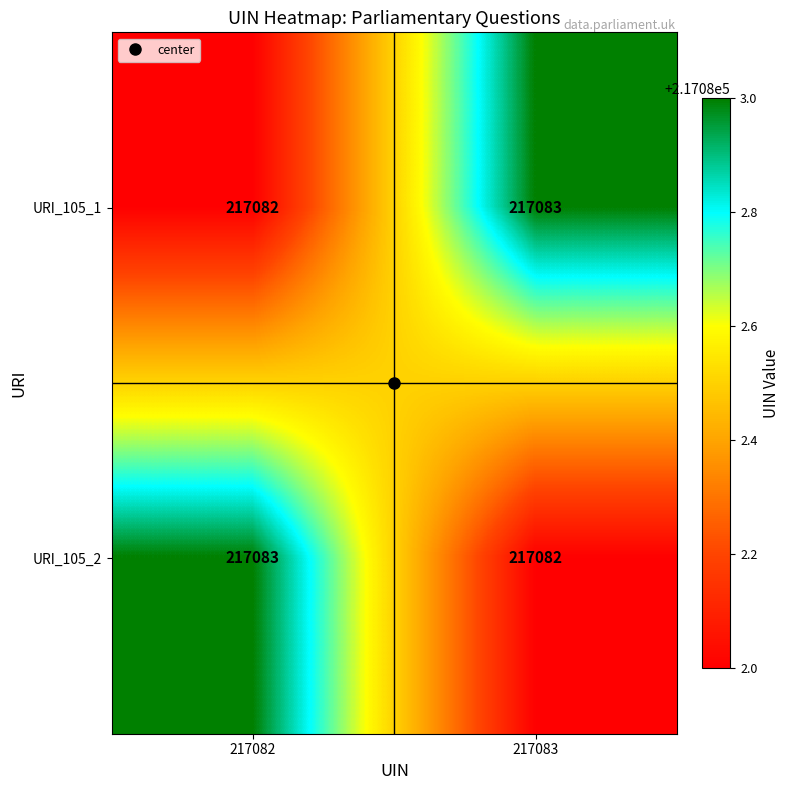

Rank the series at 217083 from highest to lowest value.

URI_105_1, URI_105_2